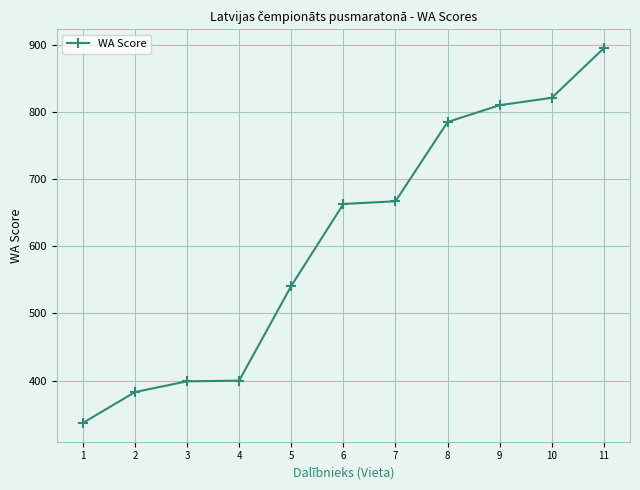

Read the value at 6, to the nearest 50.

650